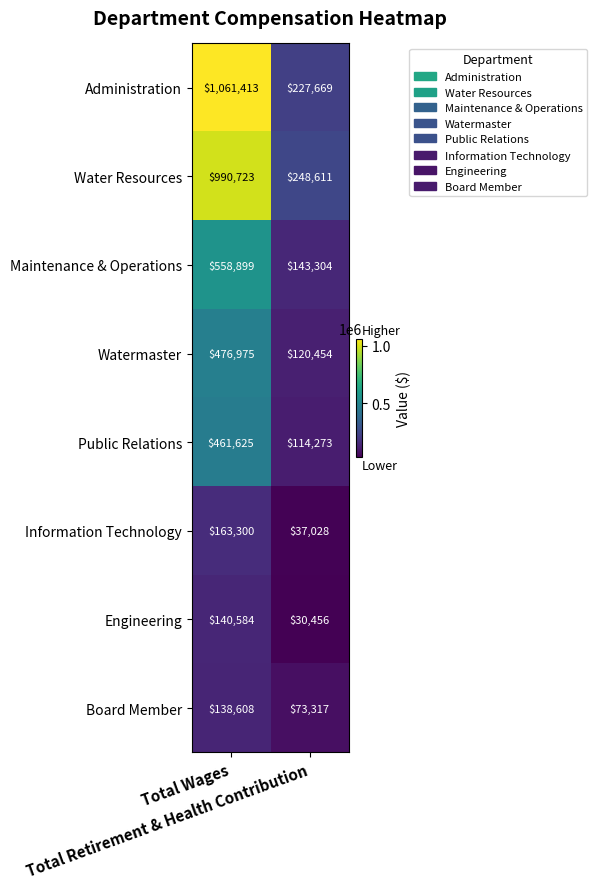

Which series has the largest range (max minus min)?

Administration